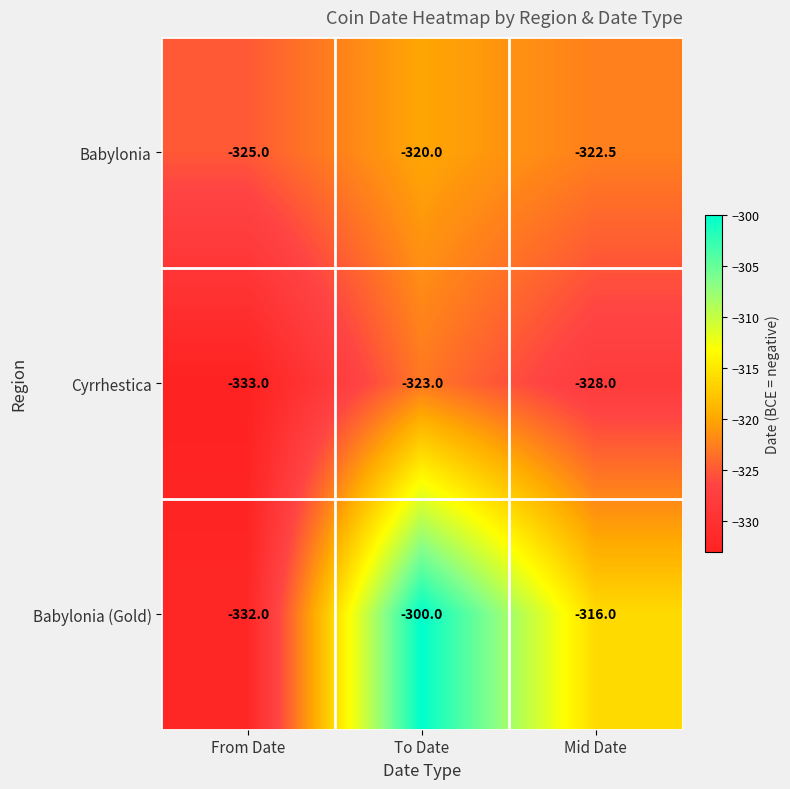

The value of Babylonia (Gold) at From Date is -332.0. True or false?

True